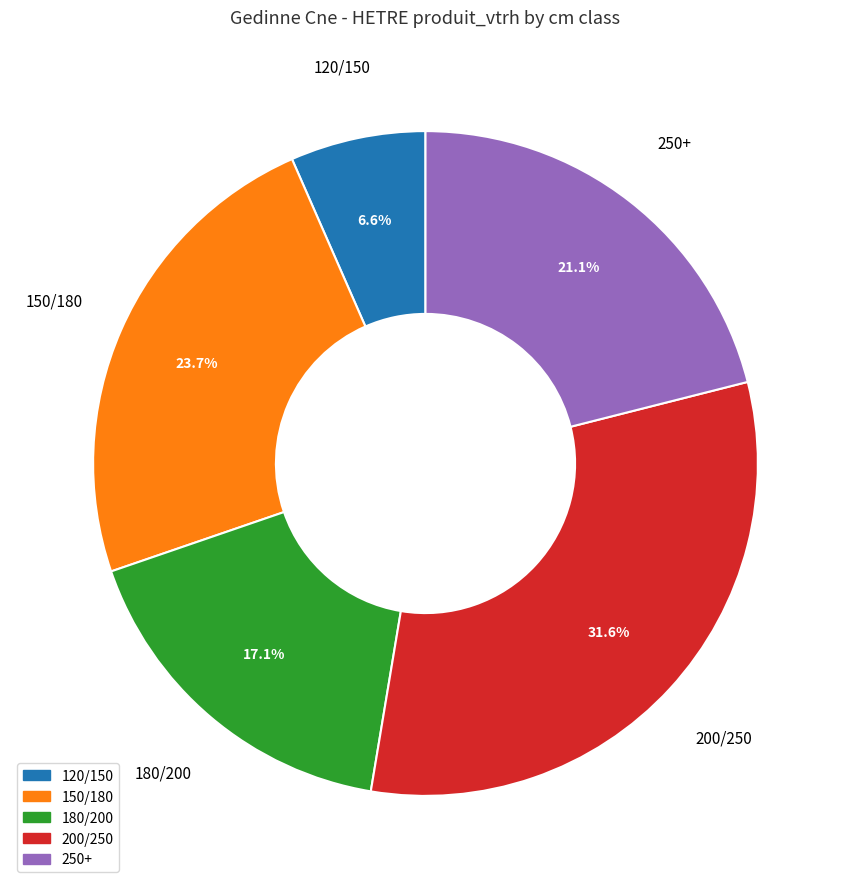

Do 250+ and 120/150 together represent more than half of the pie?

No